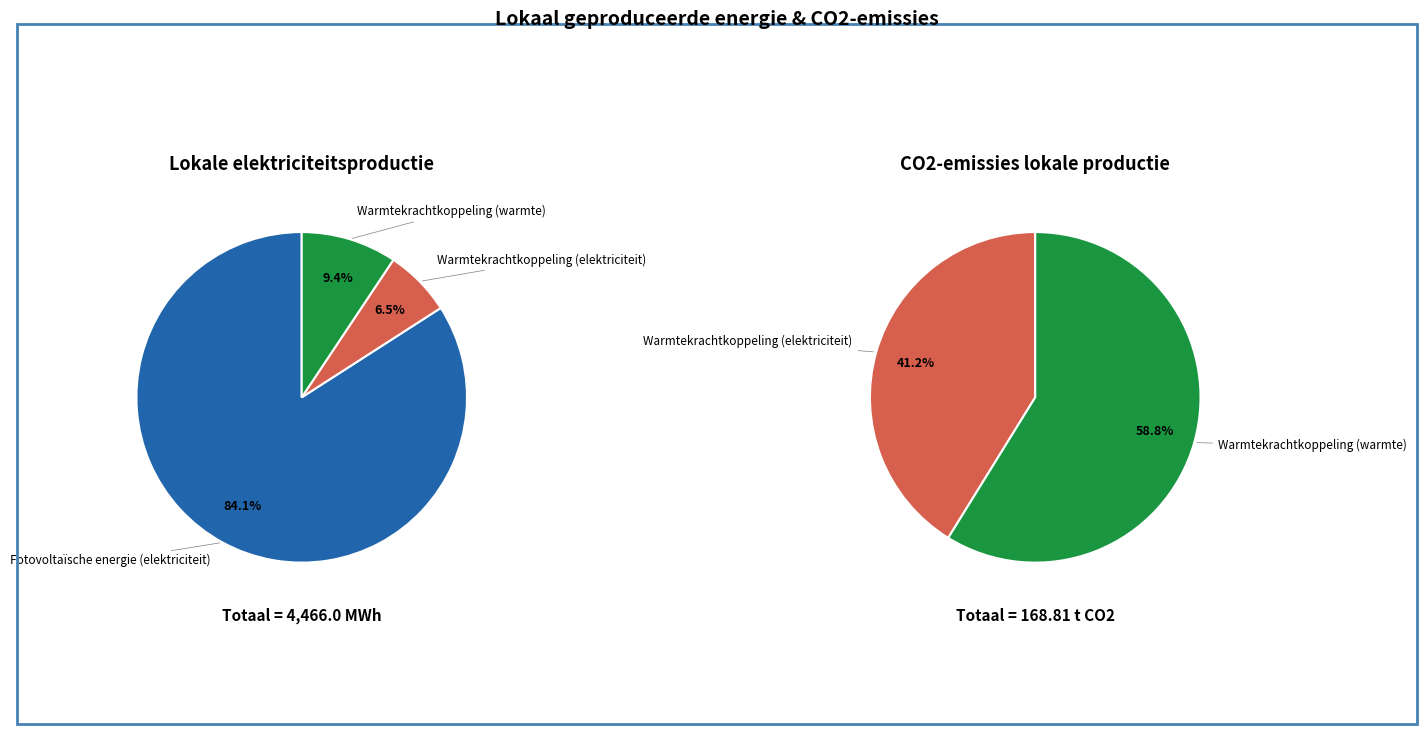

To the nearest percent, what is the average slice percentage?

20%